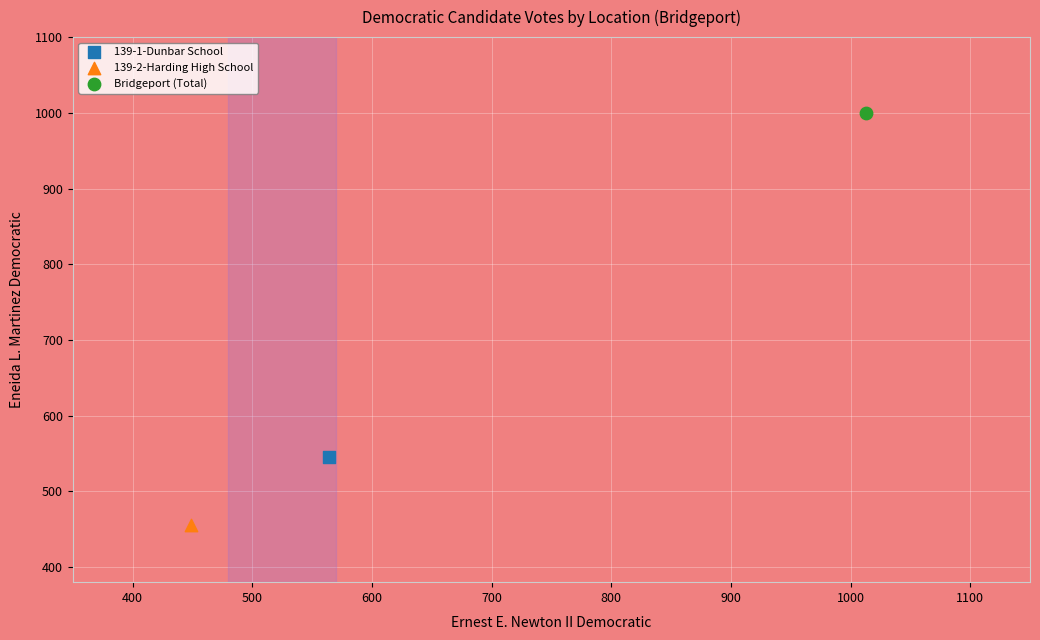

What are all the series names shown in the legend?

139-1-Dunbar School, 139-2-Harding High School, Bridgeport (Total)